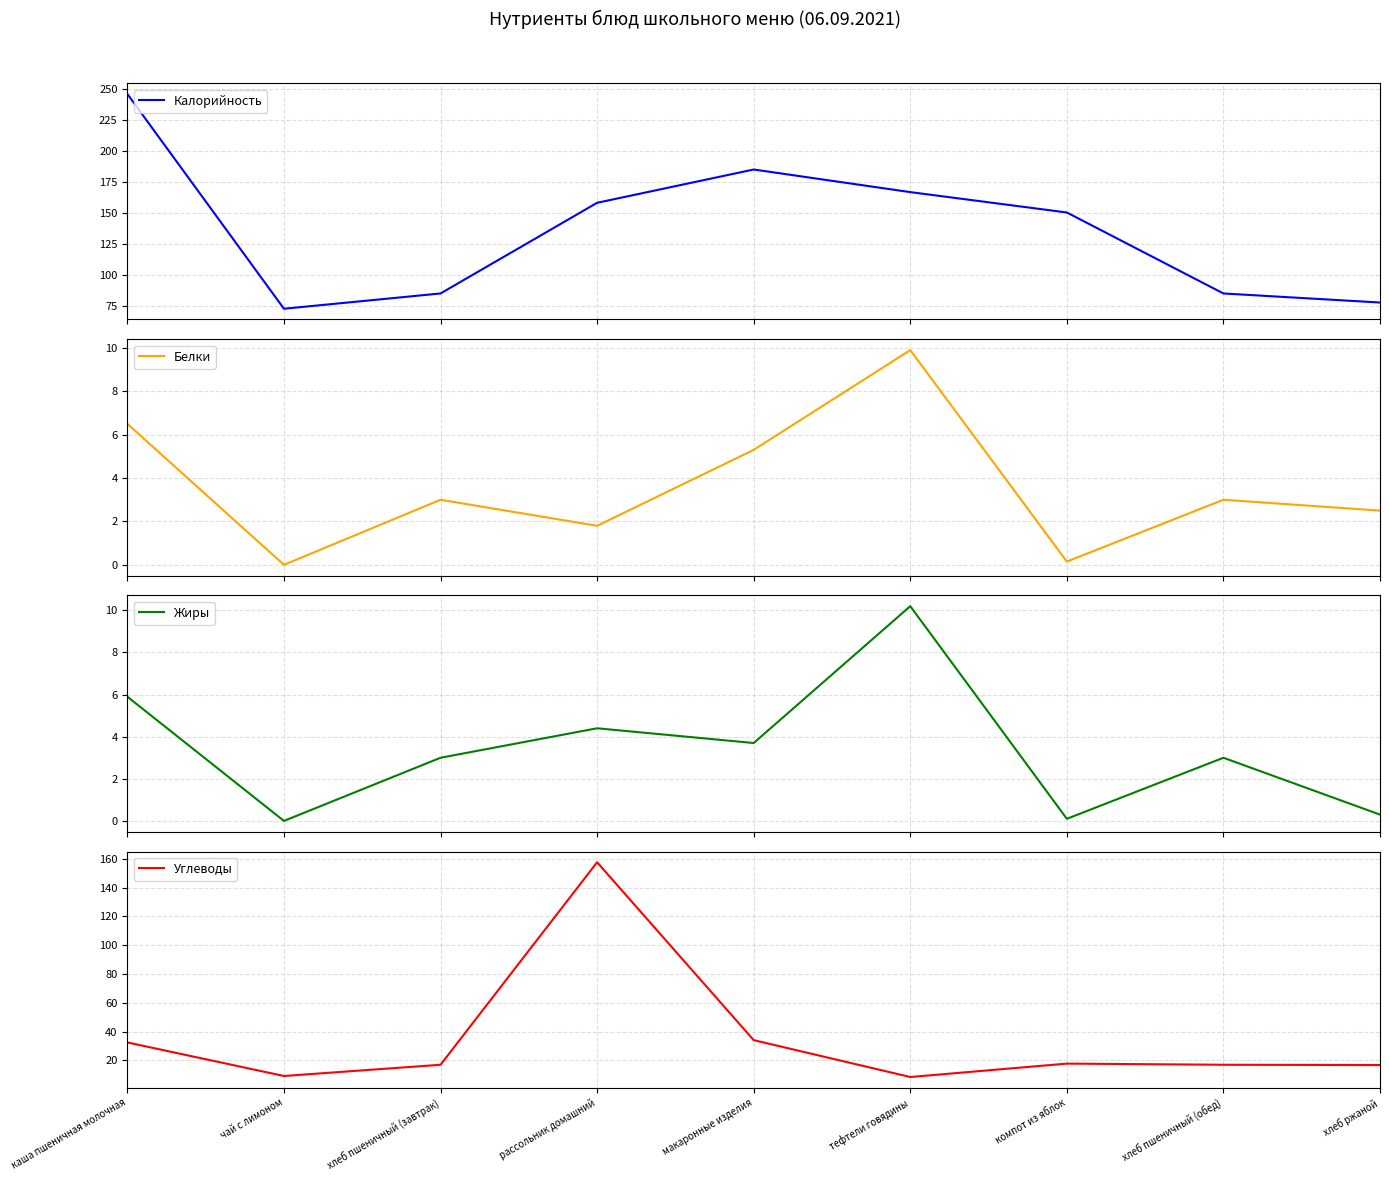

The value of Жиры at макаронные изделия is 3.7. True or false?

True